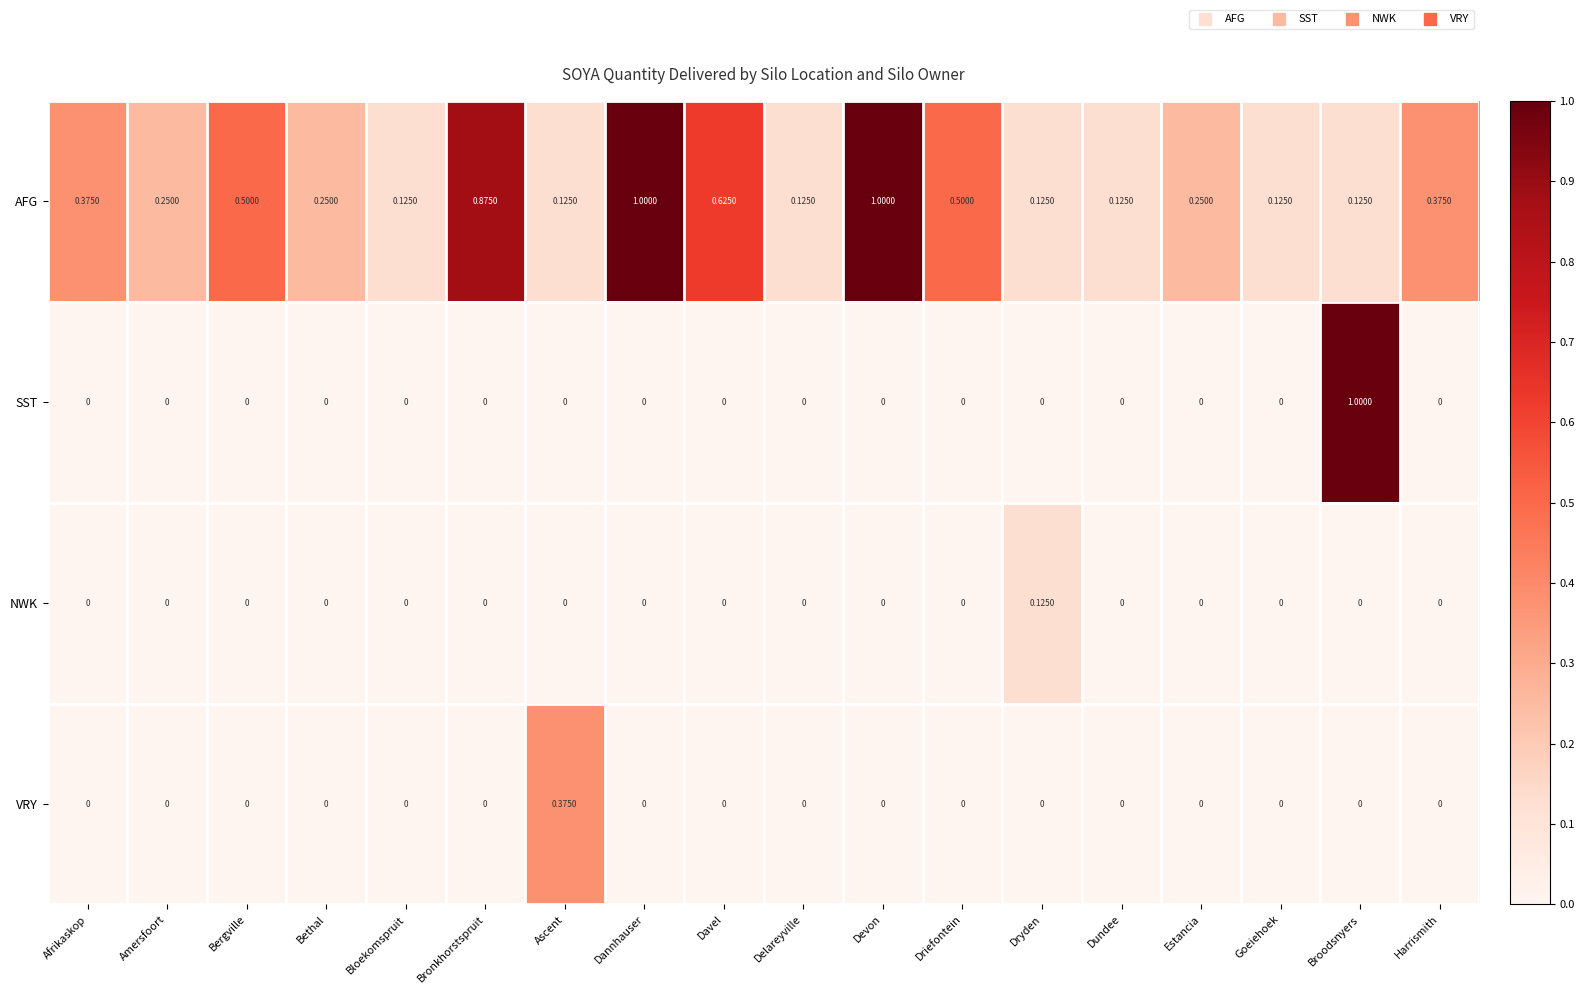

Which series has the widest spread of values?

SST